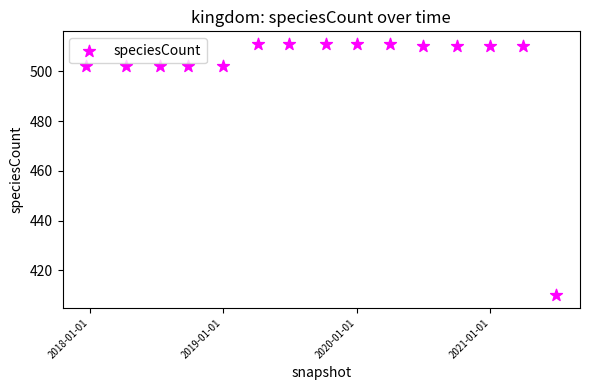

What is the range of Y values (max minus min)?

101